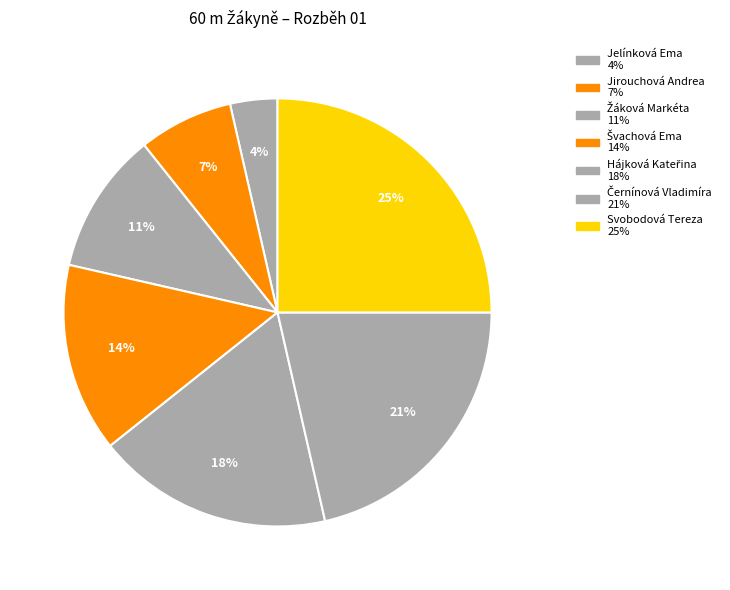

To the nearest percent, what is the average slice percentage?

14%